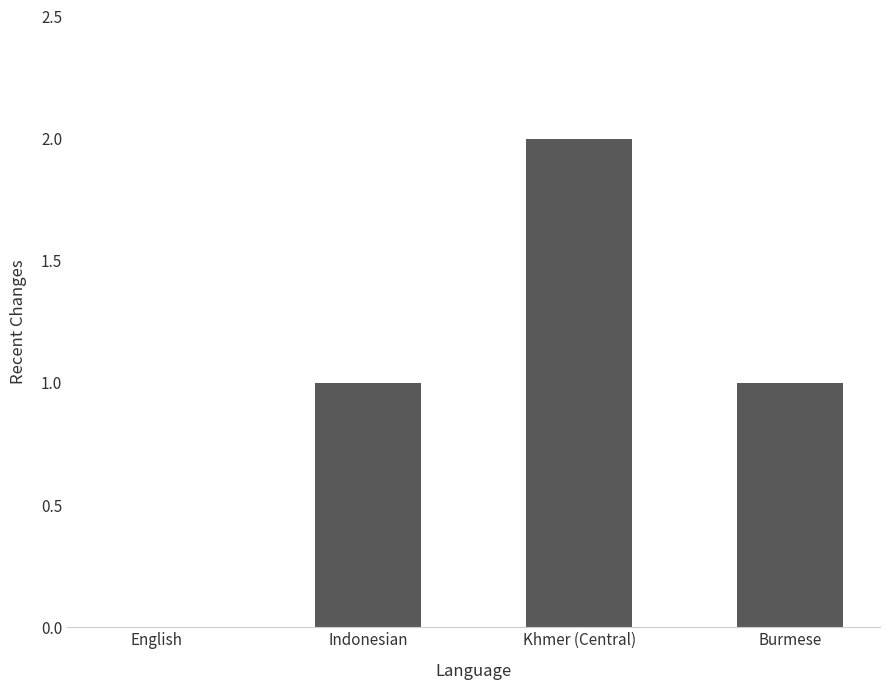

Reading left to right, what are all the values shown in this chart?

English=0	Indonesian=1	Khmer (Central)=2	Burmese=1